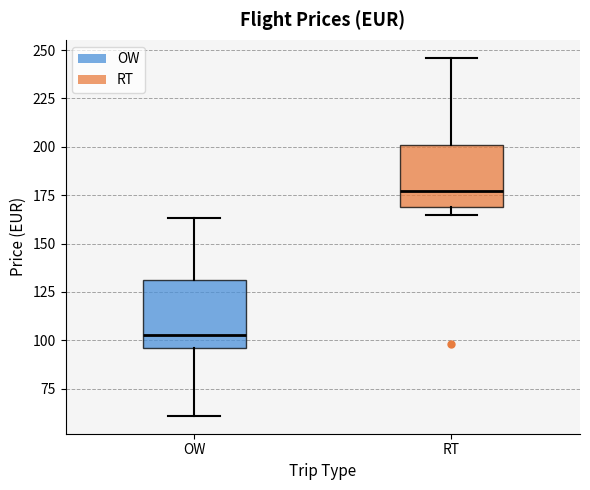

Where does the lower whisker of the box for OW end on the y-axis? The values are not printed on the chart, so give them approximately, as read against the axis.

60